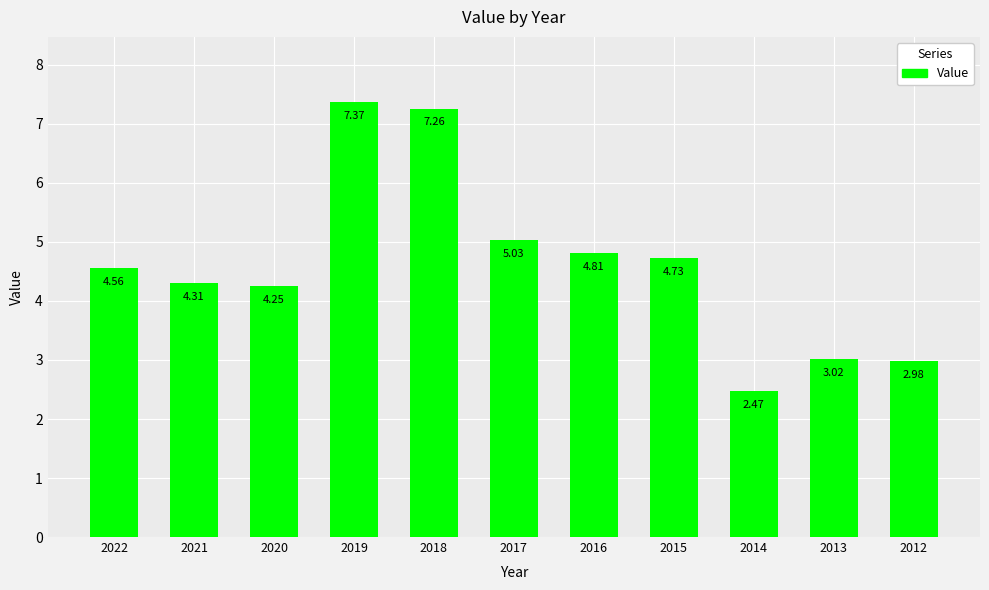

What is the difference between the maximum and minimum values?

4.9